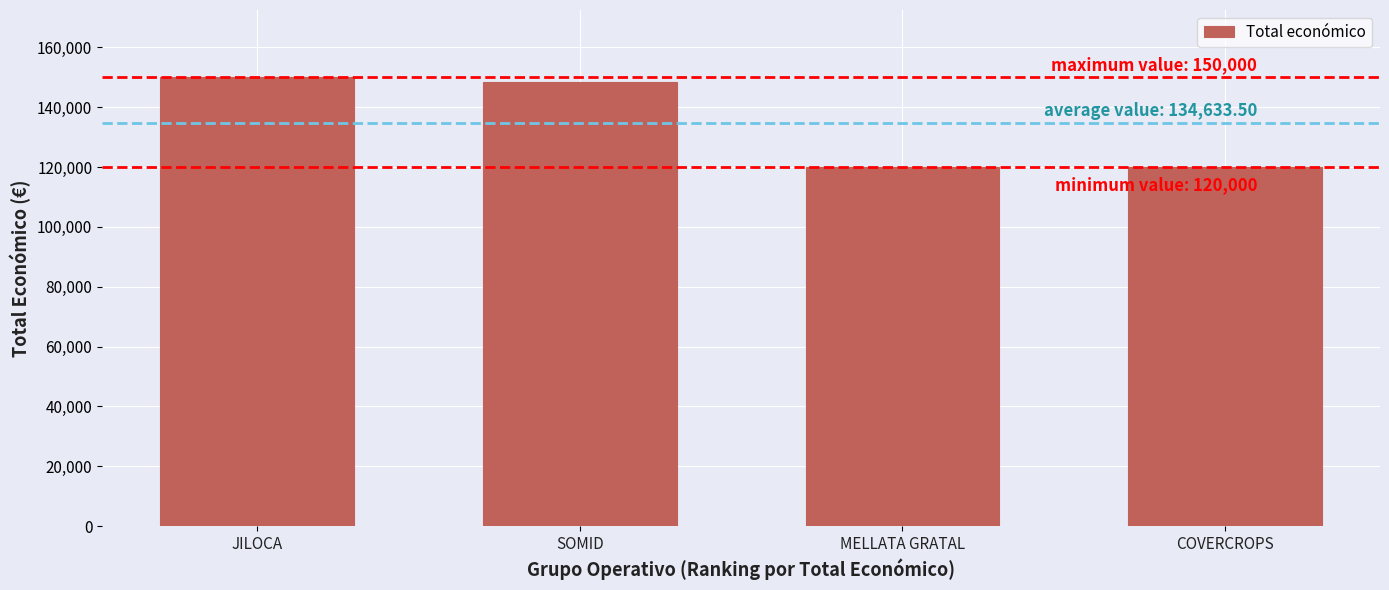

What is the smallest value displayed?

120000